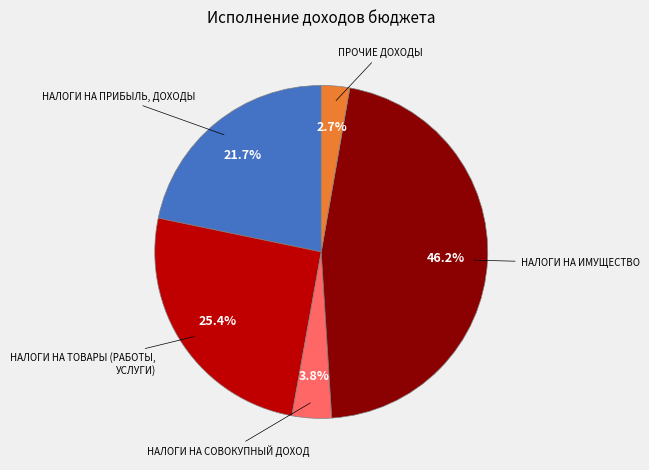

Does any single category account for the majority?

No